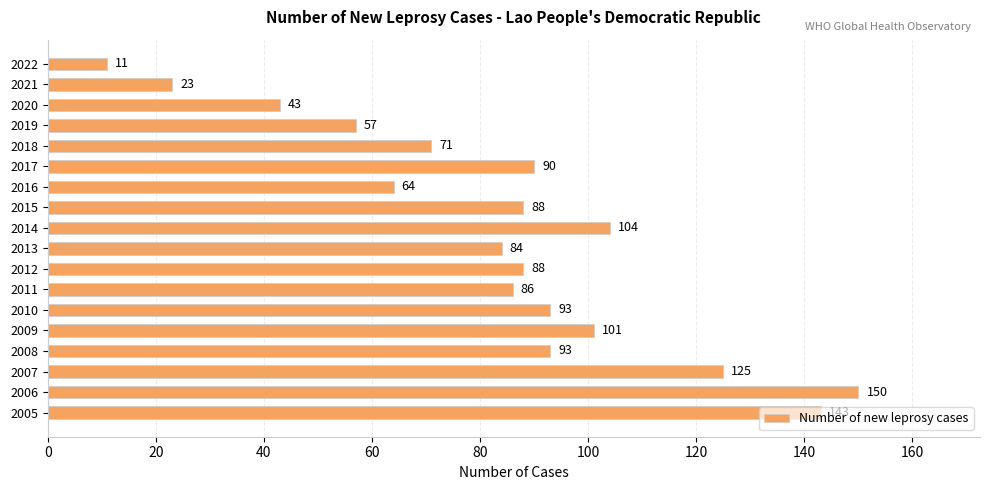

What is the difference between the maximum and second lowest values?

127